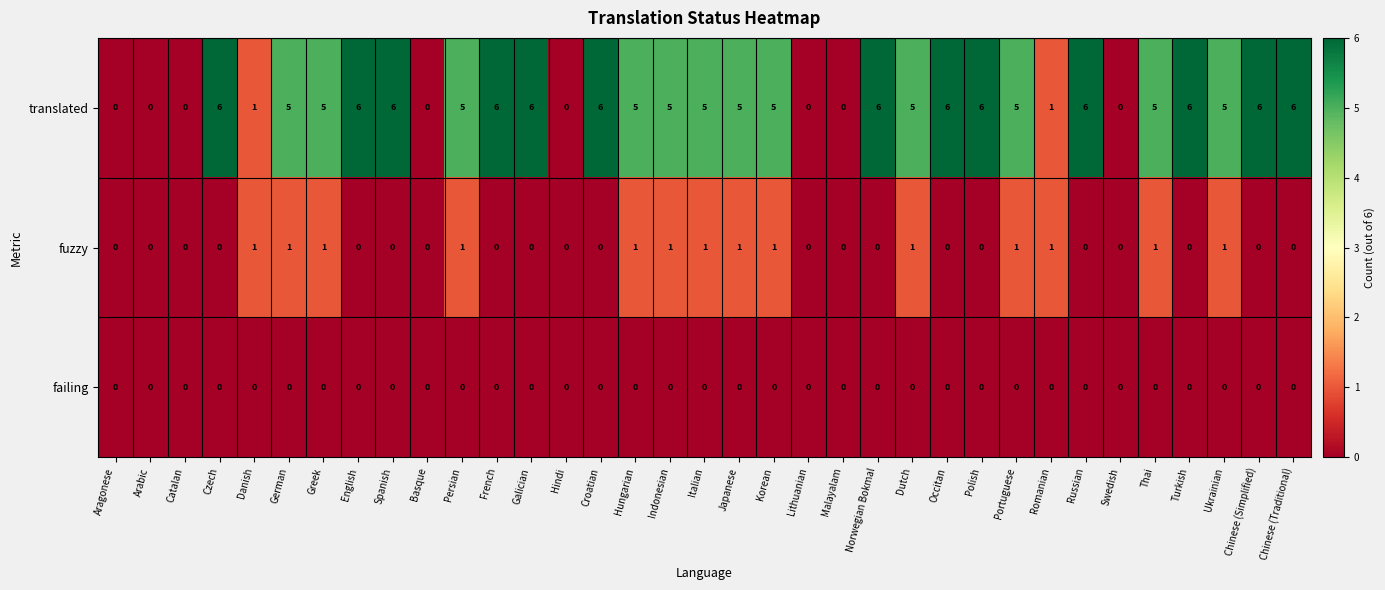

The translated series shows 6 at Chinese (Traditional). True or false?

True